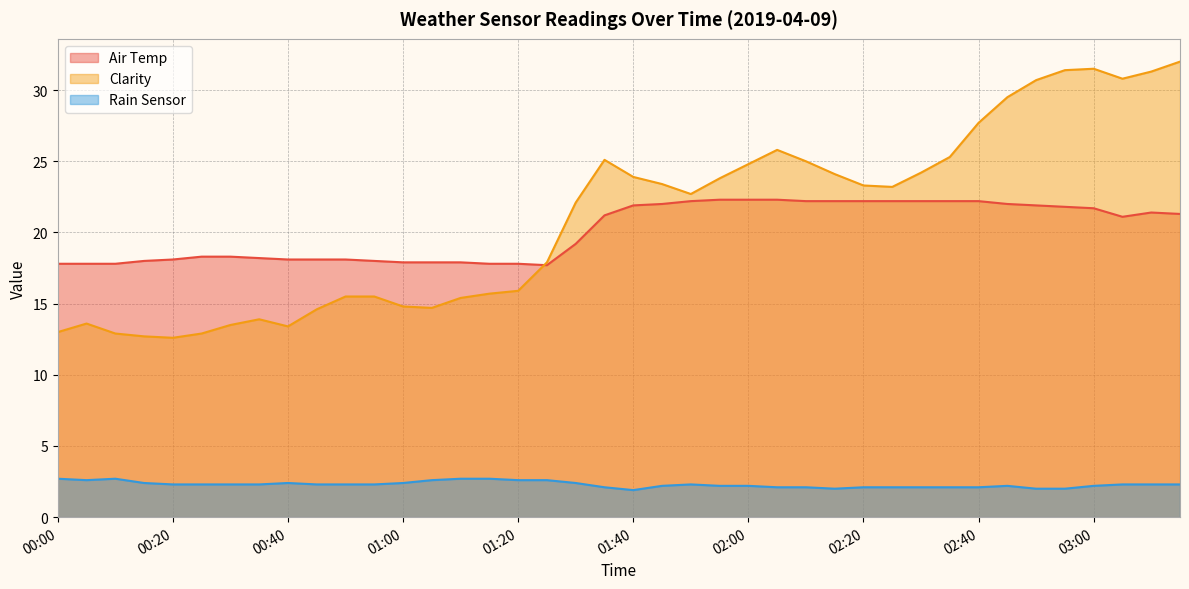

What is the lowest value of the Clarity series?

12.6